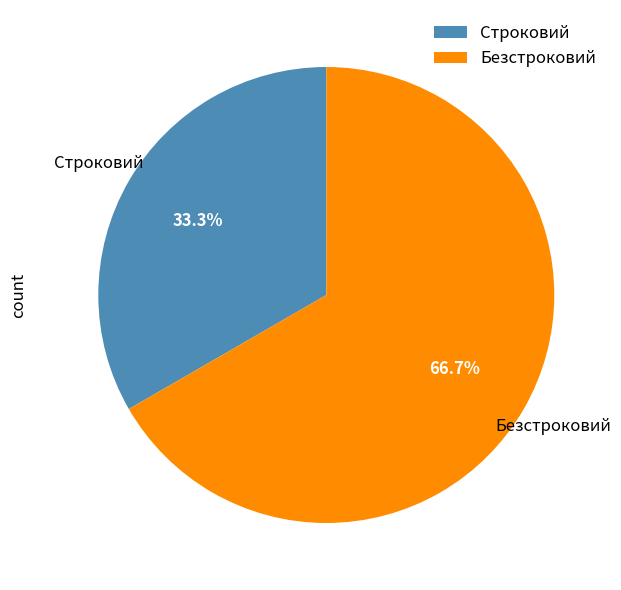

To the nearest percent, what percentage of the pie is Безстроковий?

67%